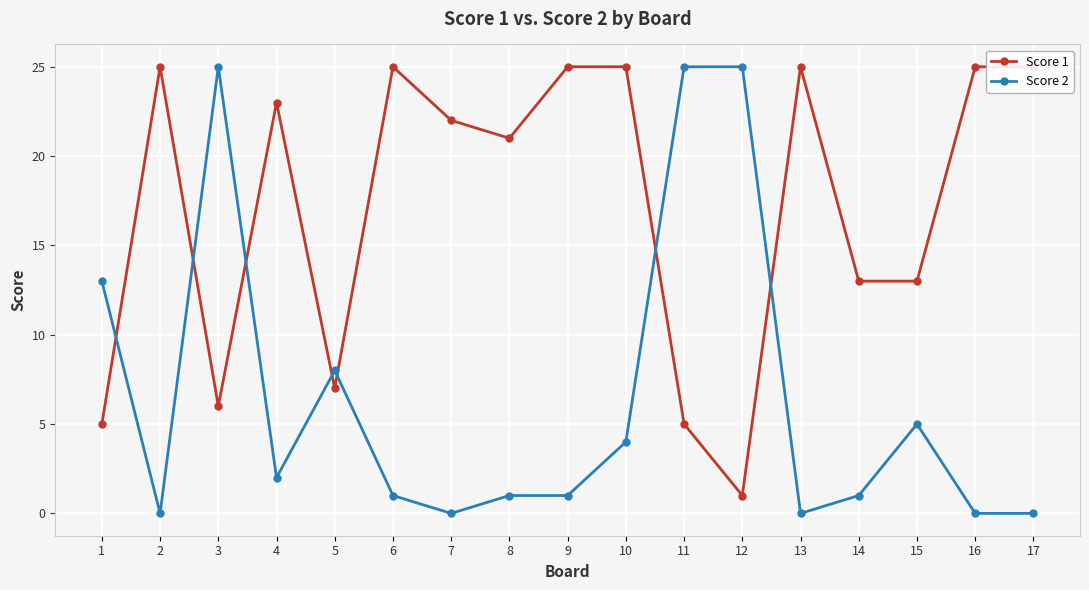

Reading right to left, list all the values displayed in this chart.

Score 1: 17=25	16=25	15=13	14=13	13=25	12=1	11=5	10=25	9=25	8=21	7=22	6=25	5=7	4=23	3=6	2=25	1=5
Score 2: 17=0	16=0	15=5	14=1	13=0	12=25	11=25	10=4	9=1	8=1	7=0	6=1	5=8	4=2	3=25	2=0	1=13